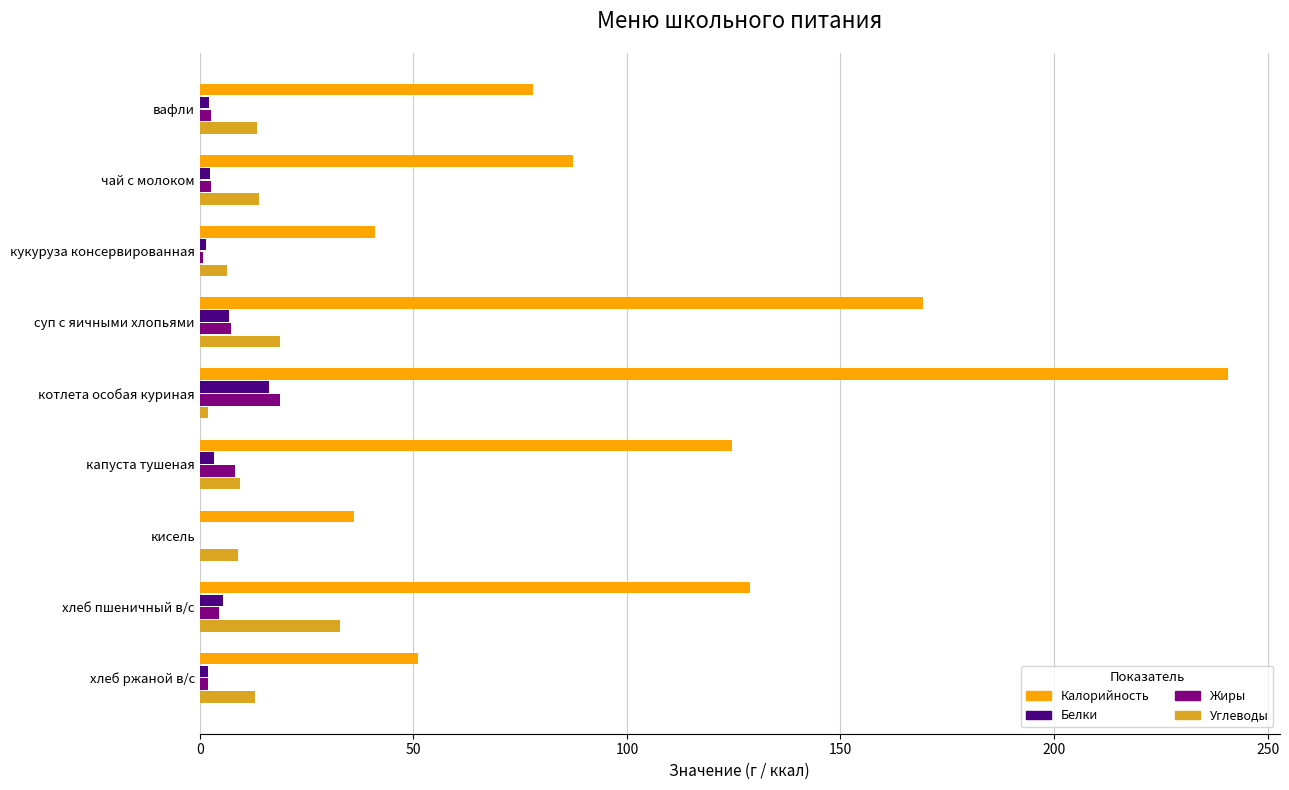

At which category is the sum across all series the highest?

котлета особая куриная